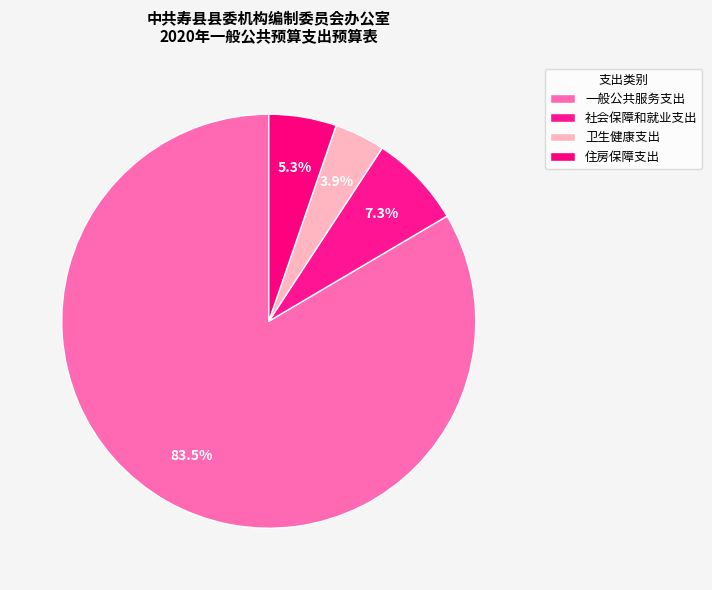

Rank the categories by value from highest to lowest.

一般公共服务支出, 社会保障和就业支出, 住房保障支出, 卫生健康支出